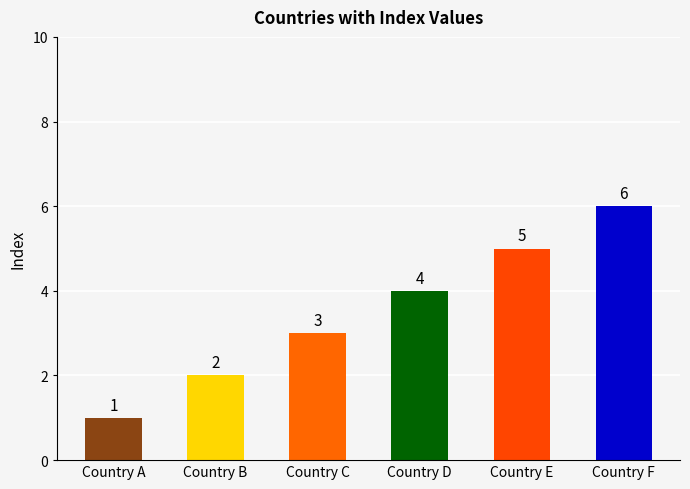

Does the chart contain any negative values?

No